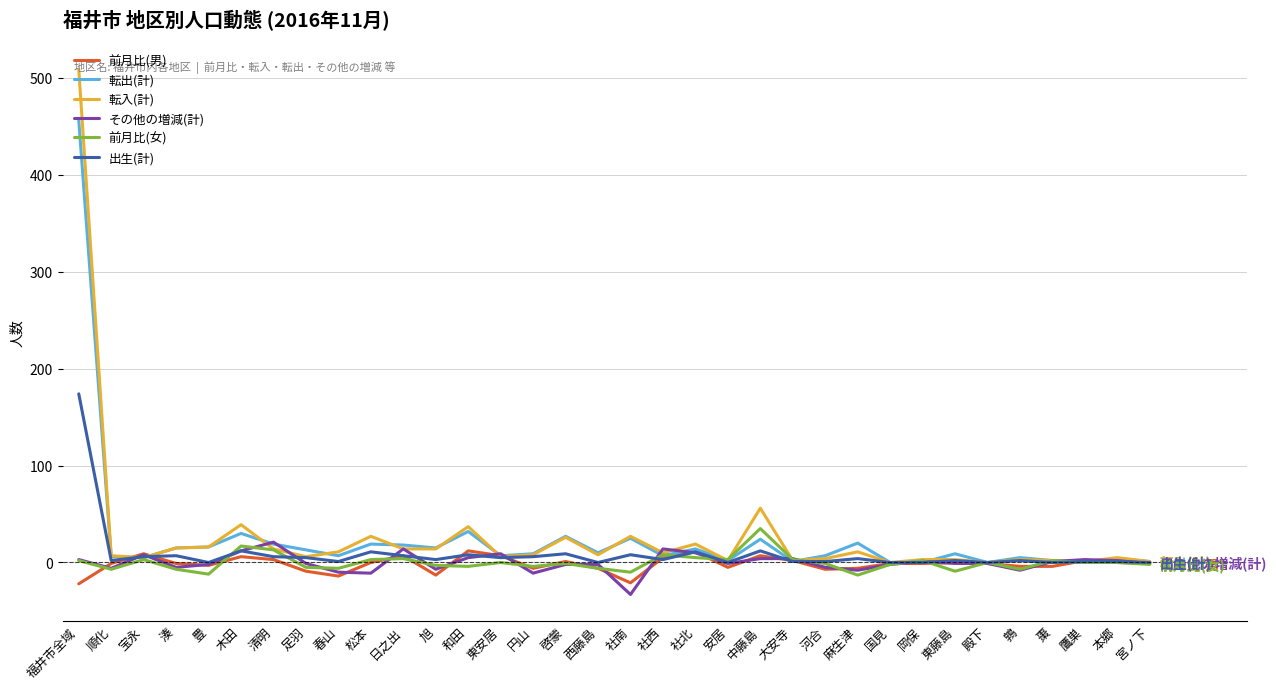

At which category is the sum across all series the highest?

福井市全域